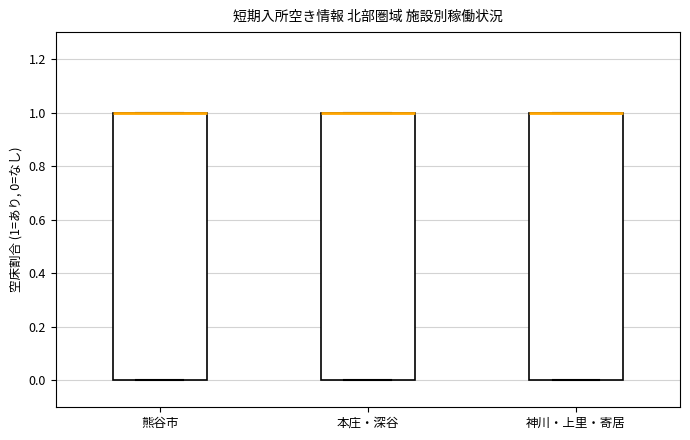

Where is the lower edge of the box for 熊谷市 on the y-axis? The values are not printed on the chart, so give them approximately, as read against the axis.

0